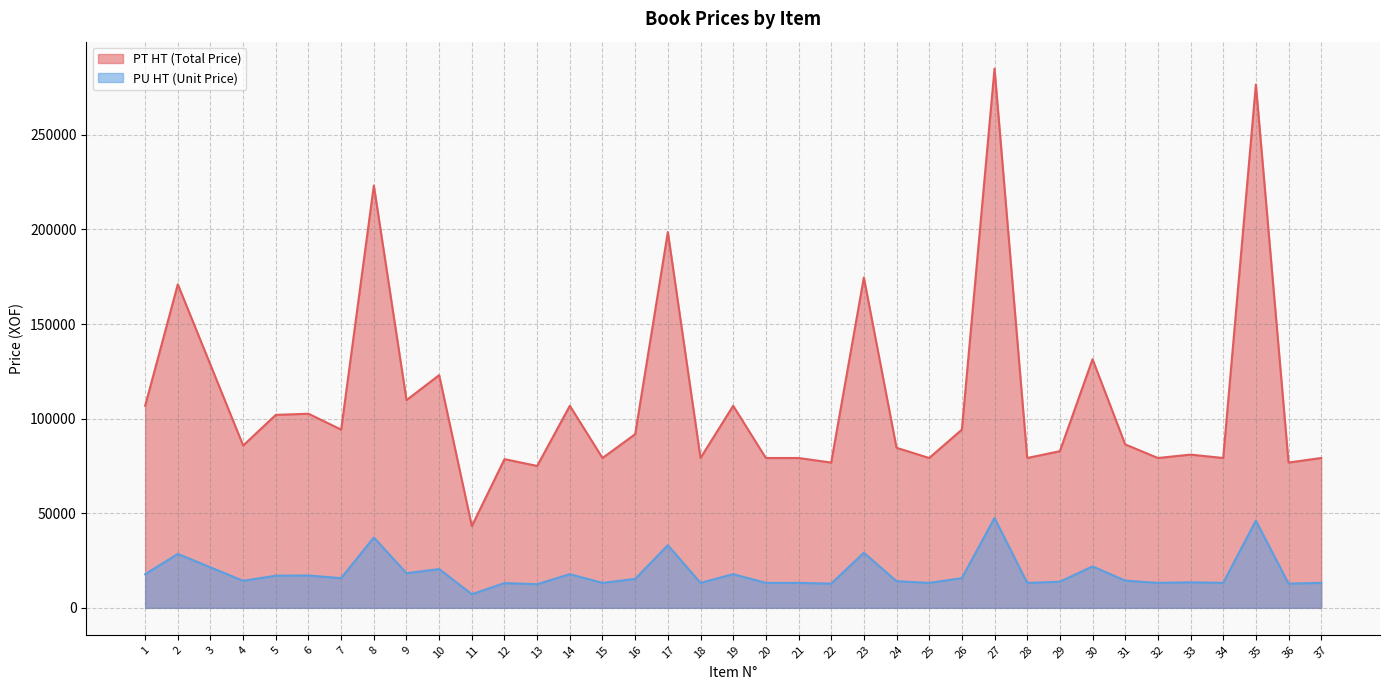

How many interior local valleys does the PU HT (Unit Price) series have?

13